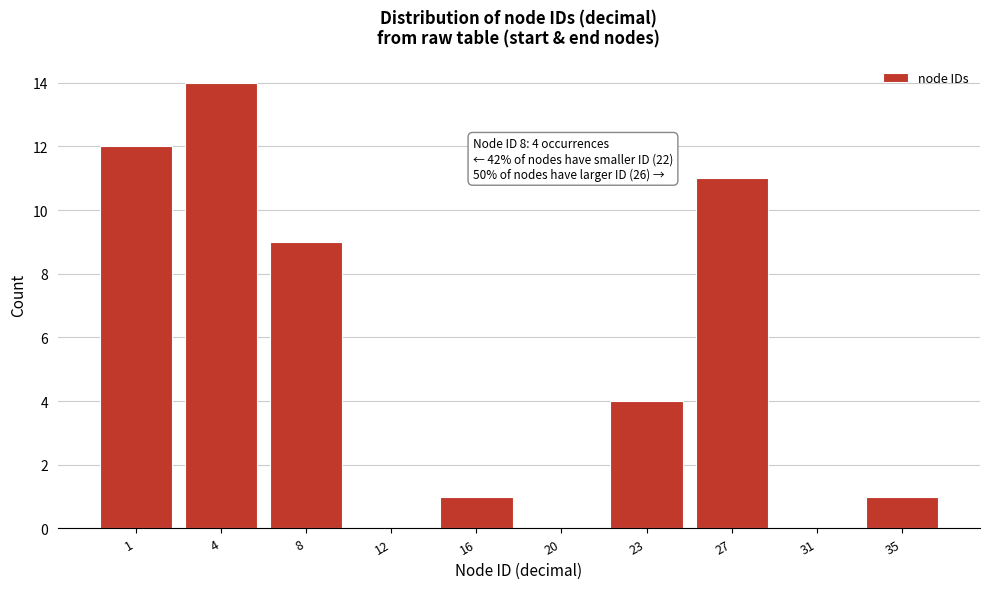

Reading left to right, extract all data points from this chart.

1=12	4=14	8=9	12=0	16=1	20=0	23=4	27=11	31=0	35=1